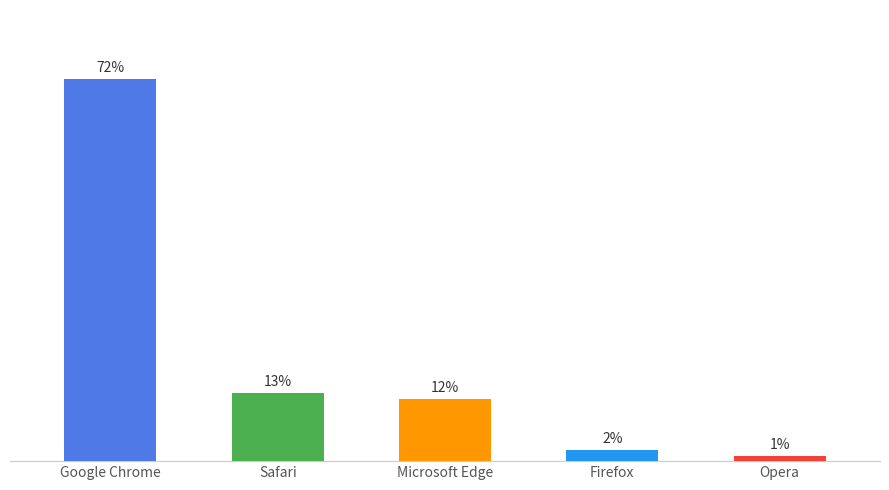

Are the bars horizontal?

No